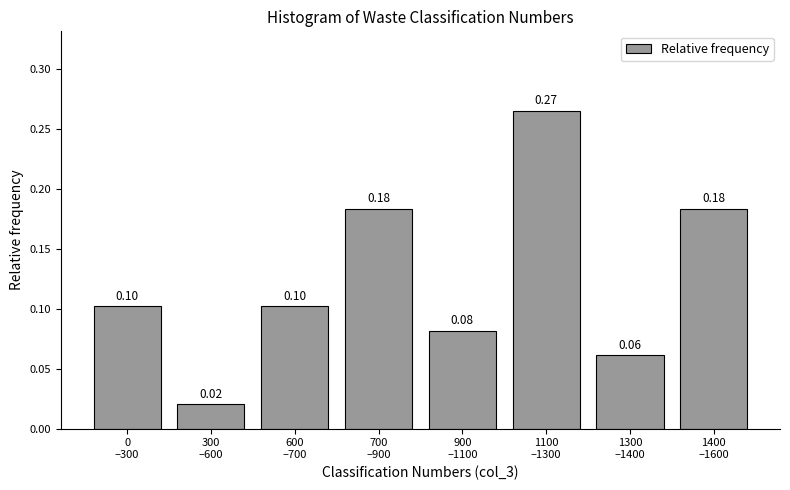

What is the sum of all values?

1.0